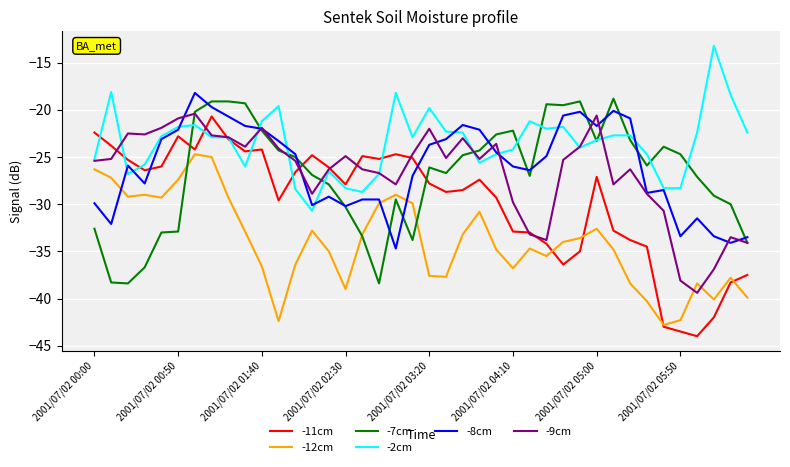

What is the greatest value displayed?

-13.2